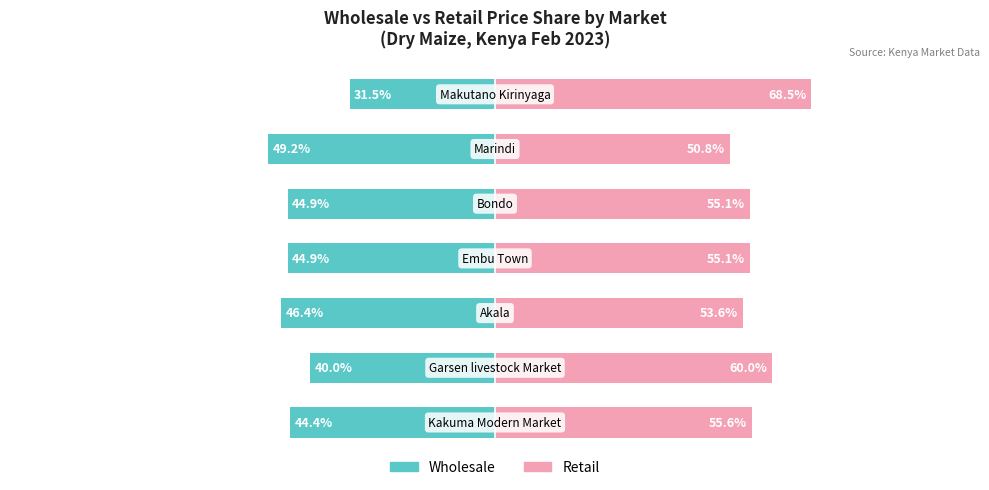

At how many categories does at least one series exceed -5?

7